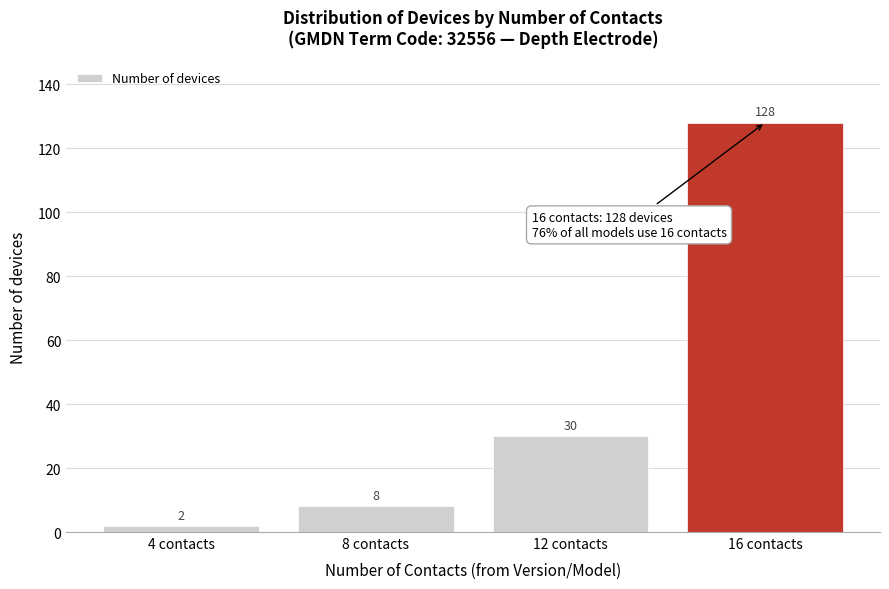

Reading left to right, extract all data points from this chart.

4 contacts=2	8 contacts=8	12 contacts=30	16 contacts=128